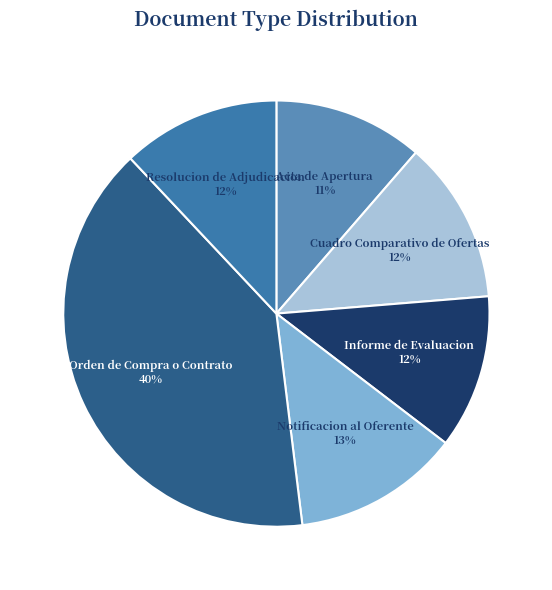

Count the number of slices in the pie.

6